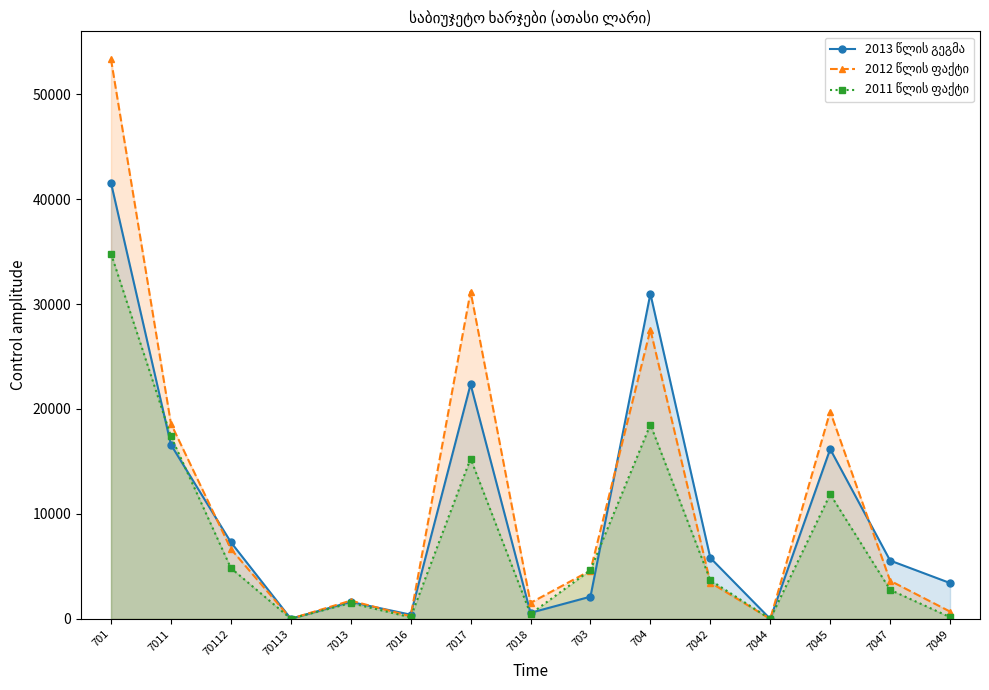

What is the difference between the second highest and second lowest values in the 2011 წლის ფაქტი series?

18494.2